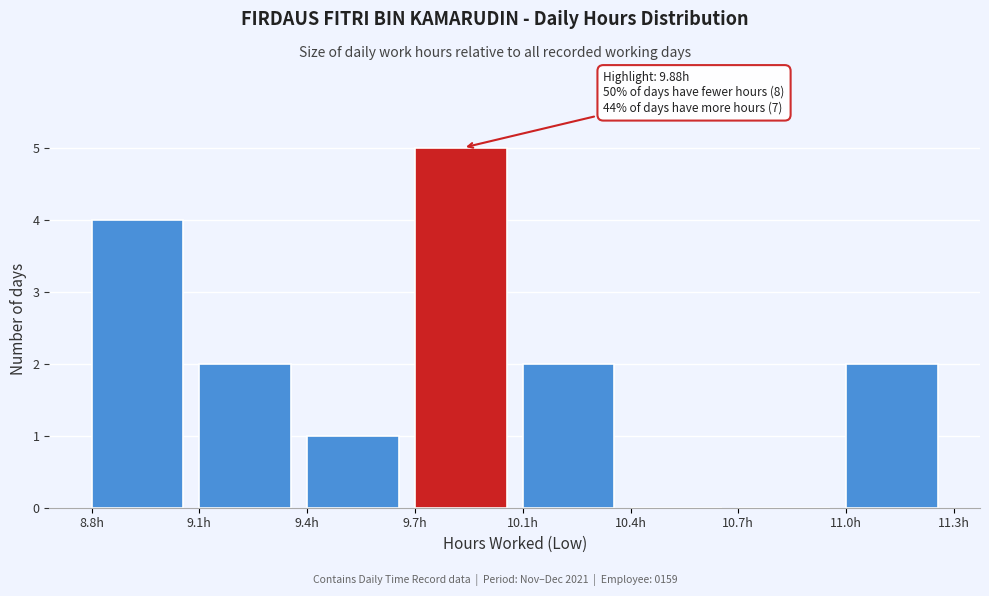

Reading left to right, list all the values displayed in this chart.

8.8h=4	9.1h=2	9.4h=1	9.7h=5	10.1h=2	10.4h=0	10.7h=0	11.0h=2